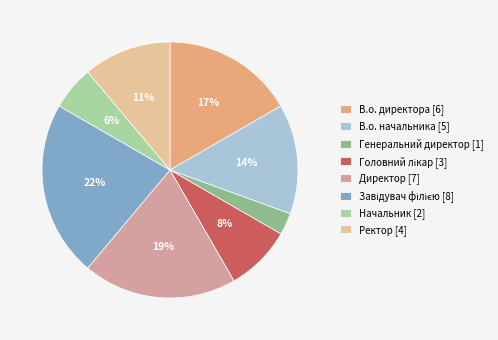

Combined, do Ректор [4] and Генеральний директор [1] account for over 50%?

No